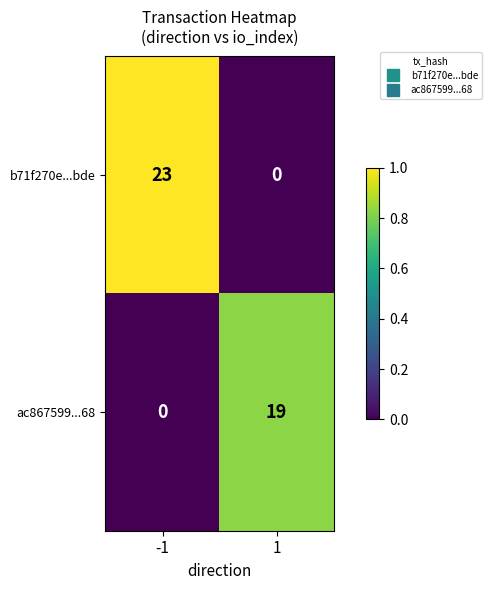

List the series in order of their overall mean, highest first.

b71f270e...bde, ac867599...68